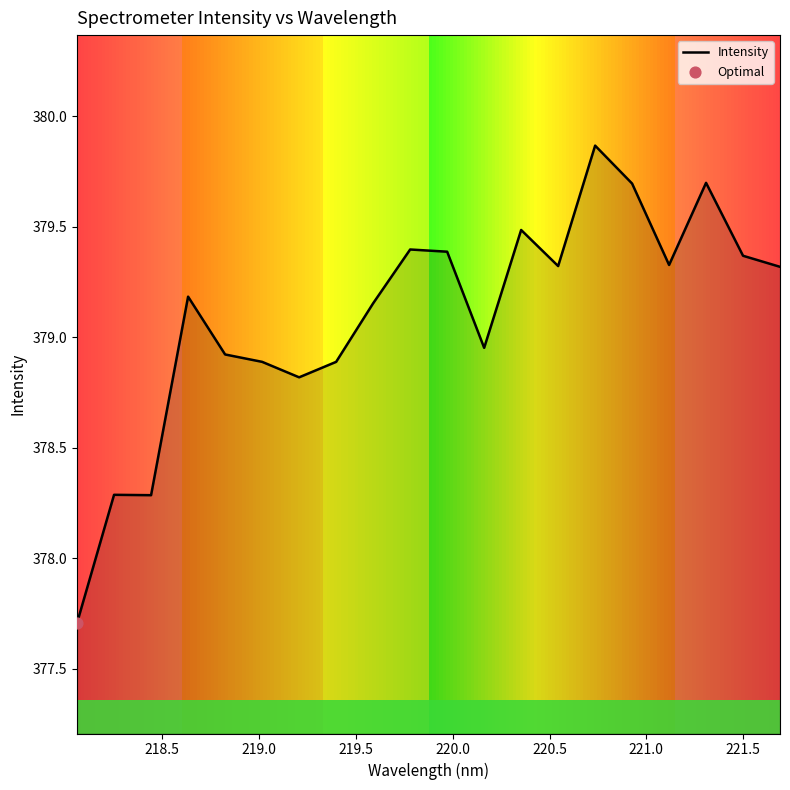

What is the minimum value for Intensity?

377.7